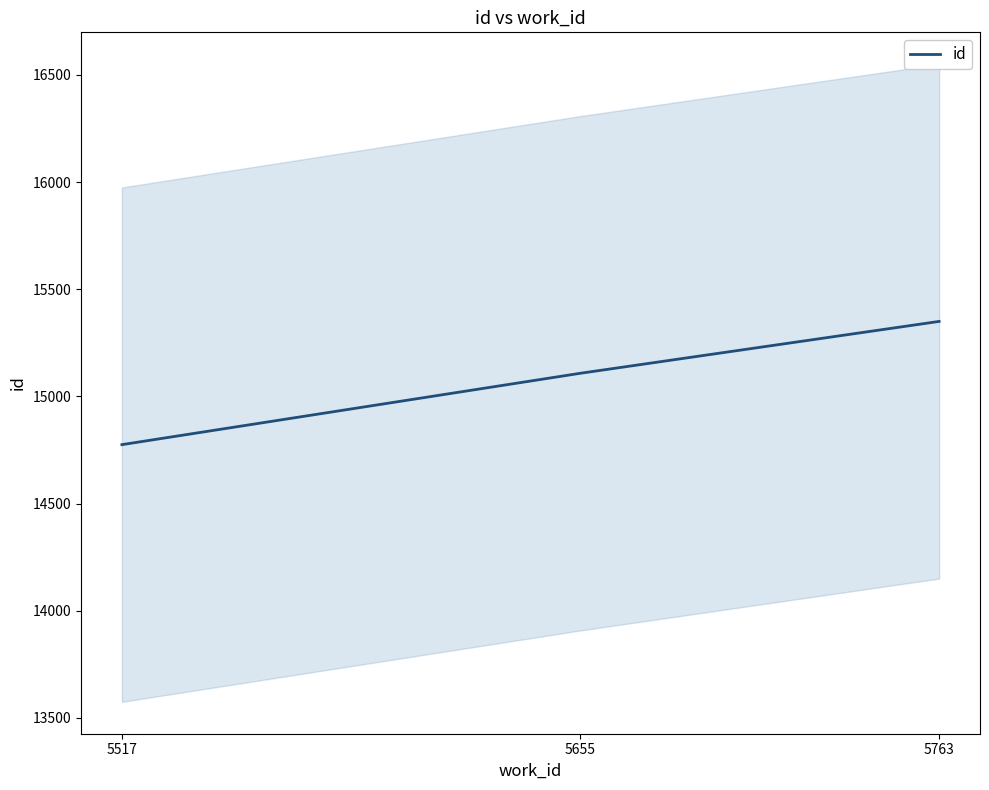

Approximately how many times larger is the value at 5655 compared to 5517?

1.0